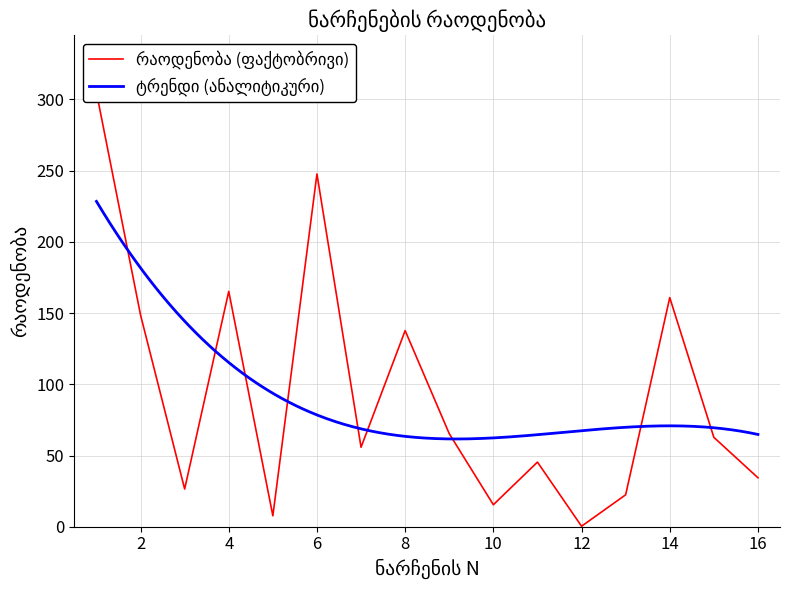

Reading left to right, transcribe all the data shown in this chart.

1=305.0	2=148.6	3=26.5	4=165.2	5=7.7	6=247.7	7=55.8	8=137.7	9=65.3	10=15.4	11=45.4	12=0.3	13=22.4	14=160.9	15=62.8	16=34.4